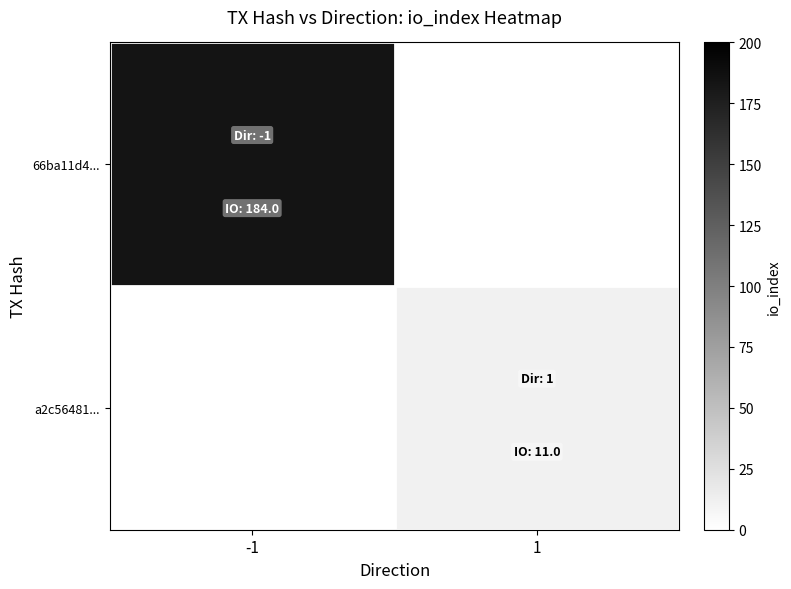

Which series has the largest range (max minus min)?

66ba11d4...